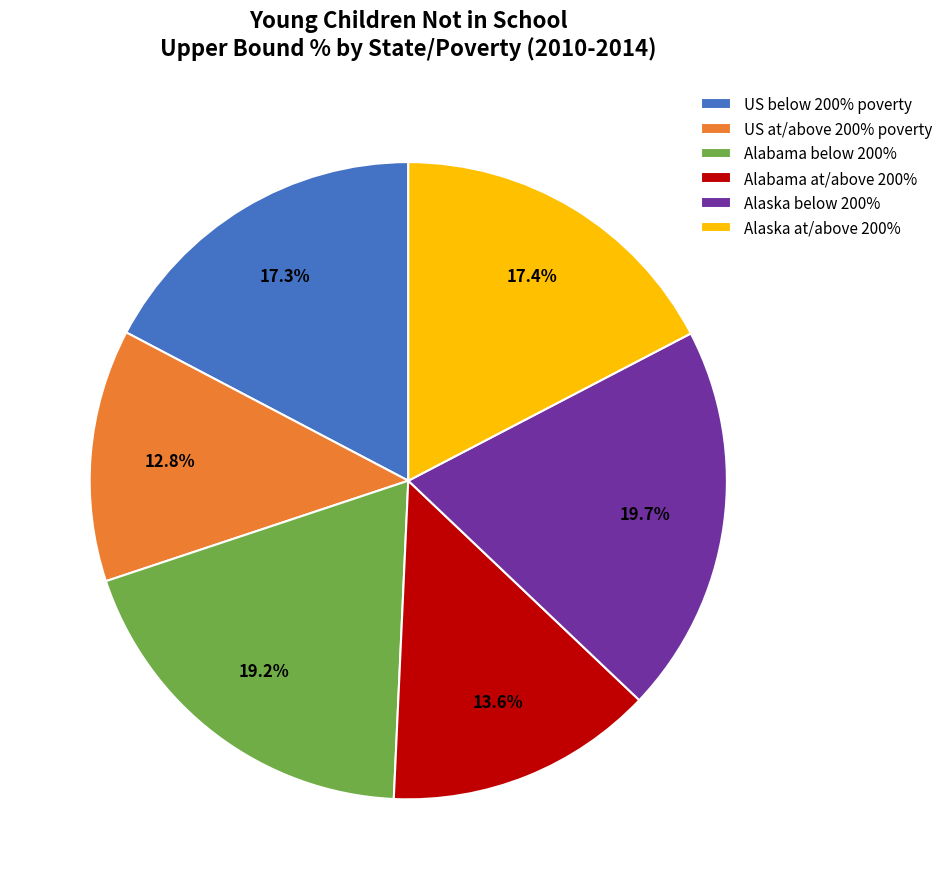

What portion of the pie excludes US below 200% poverty?

82.7%